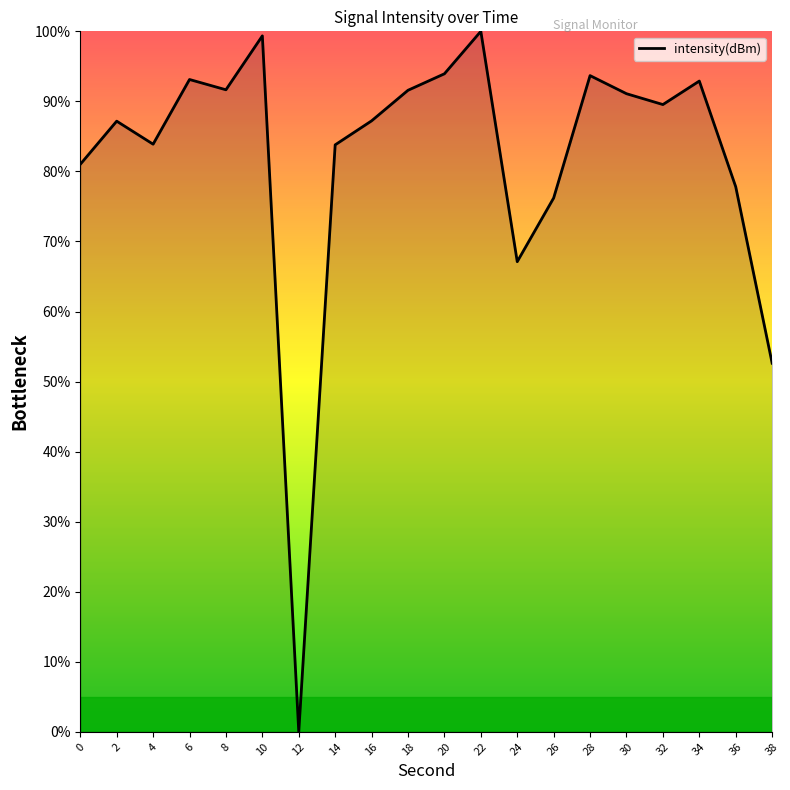

Which has a higher value, 22 or 18?

22